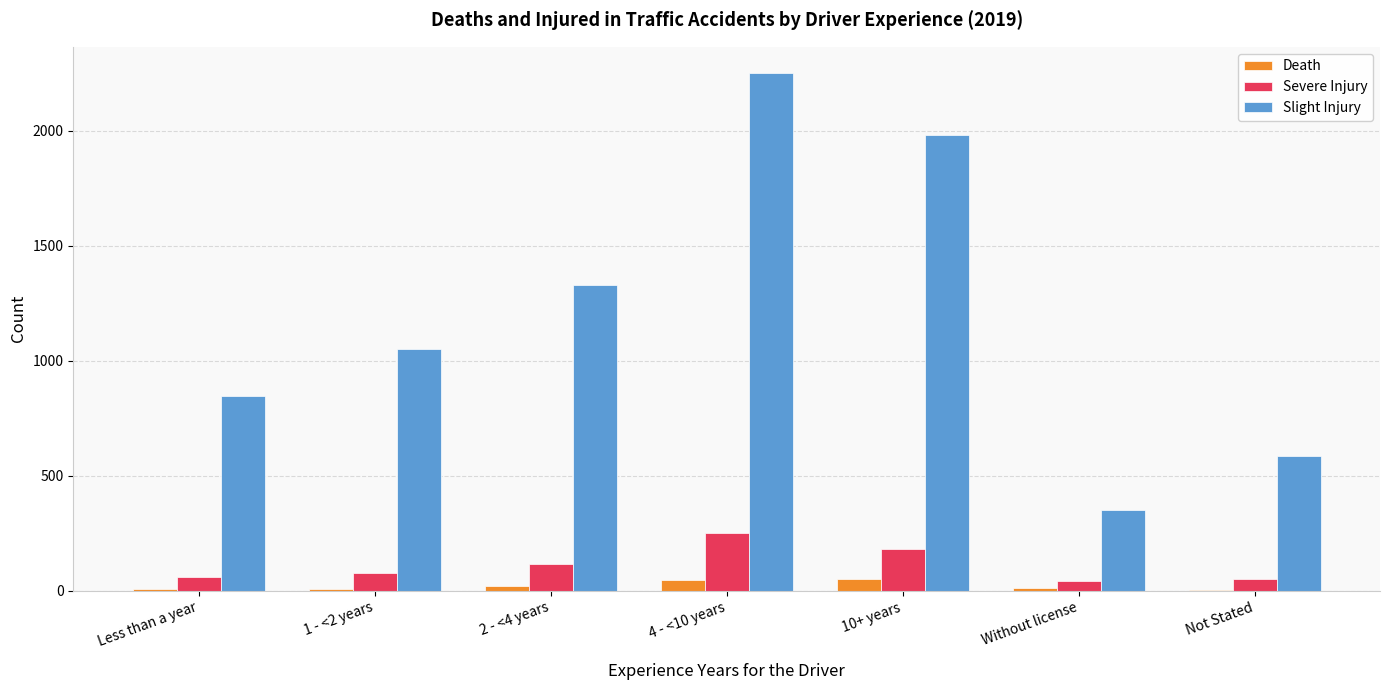

True or false: Slight Injury has a value of 1329 at 2 - <4 years.

True